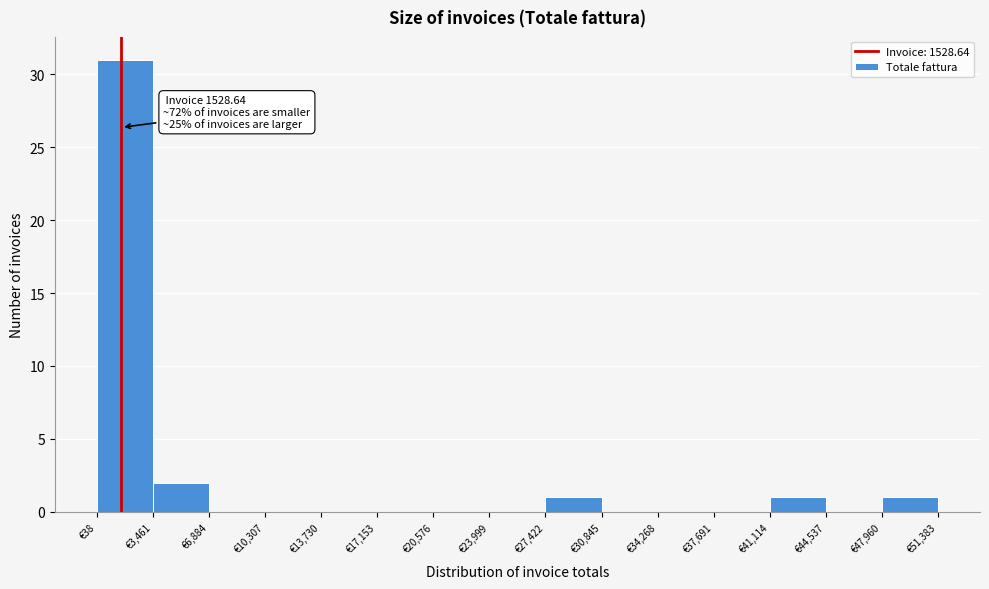

Over which range of the x-axis is the bar tallest?

0 to 3500